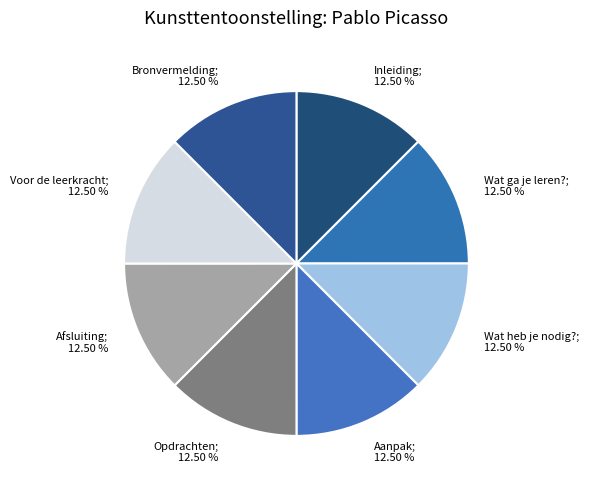

How many segments does this pie chart have?

8